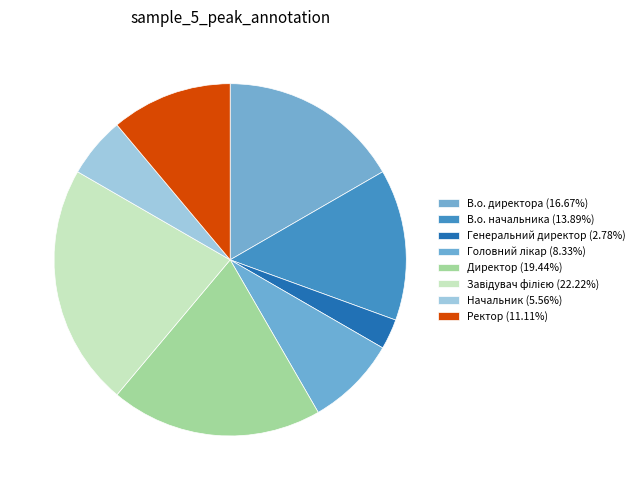

Count the number of slices in the pie.

8